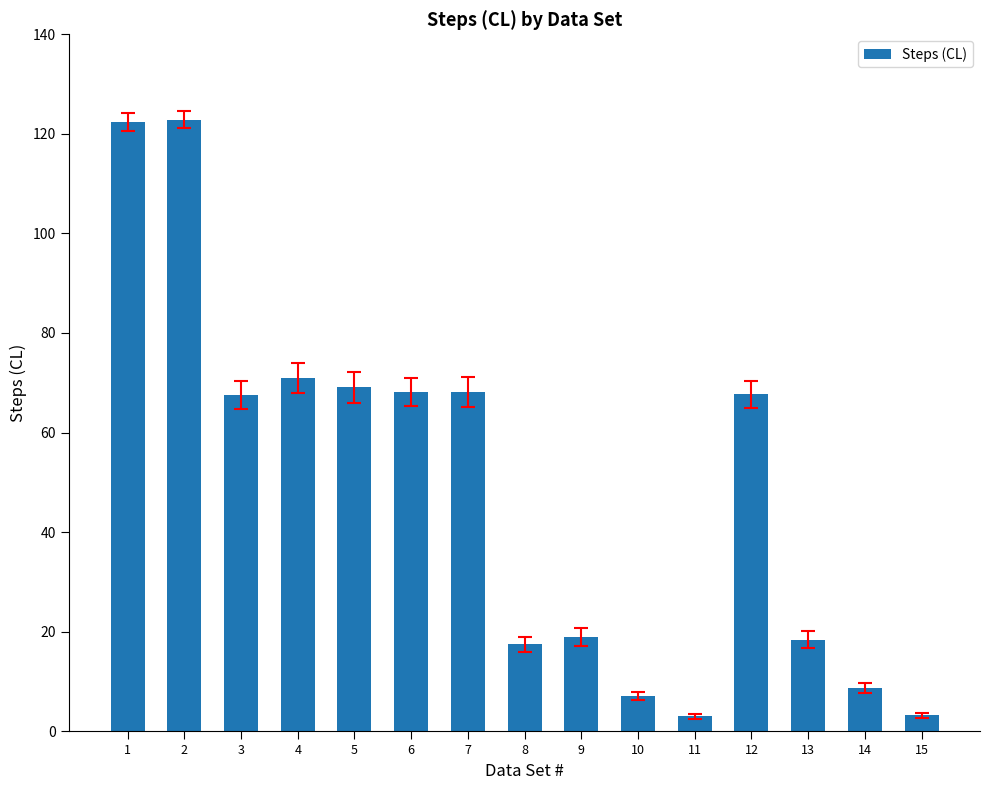

What is the sum of all values?

733.6